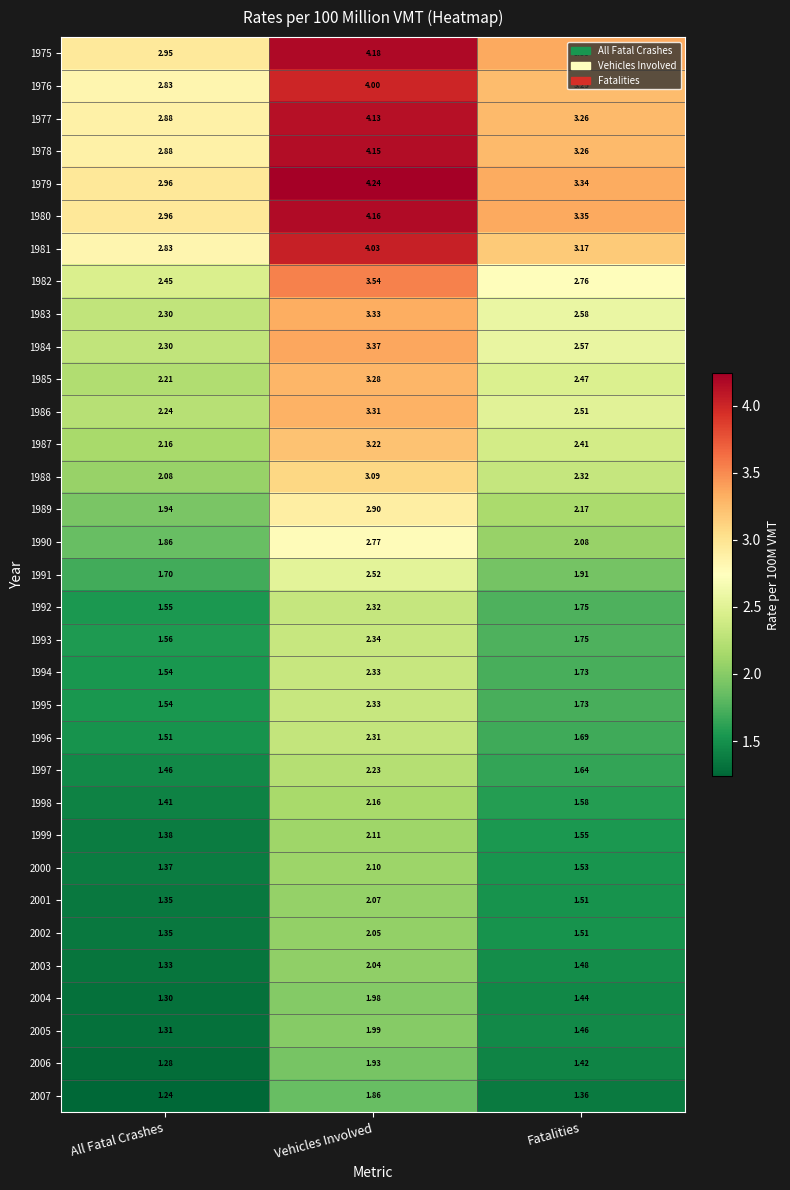

Is the value of 1976 at Fatalities greater than the value of 1977 at Fatalities?

No